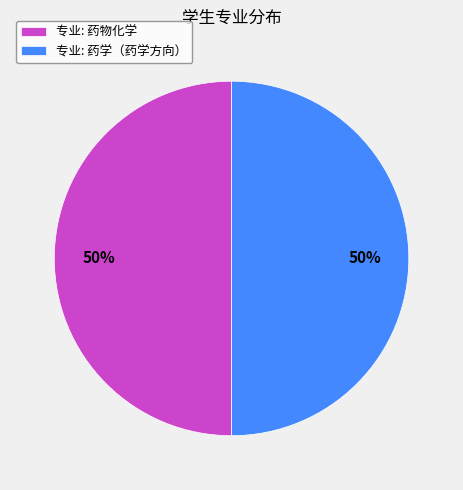

Is the sum of 专业: 药学（药学方向） and 专业: 药物化学 greater than half?

Yes